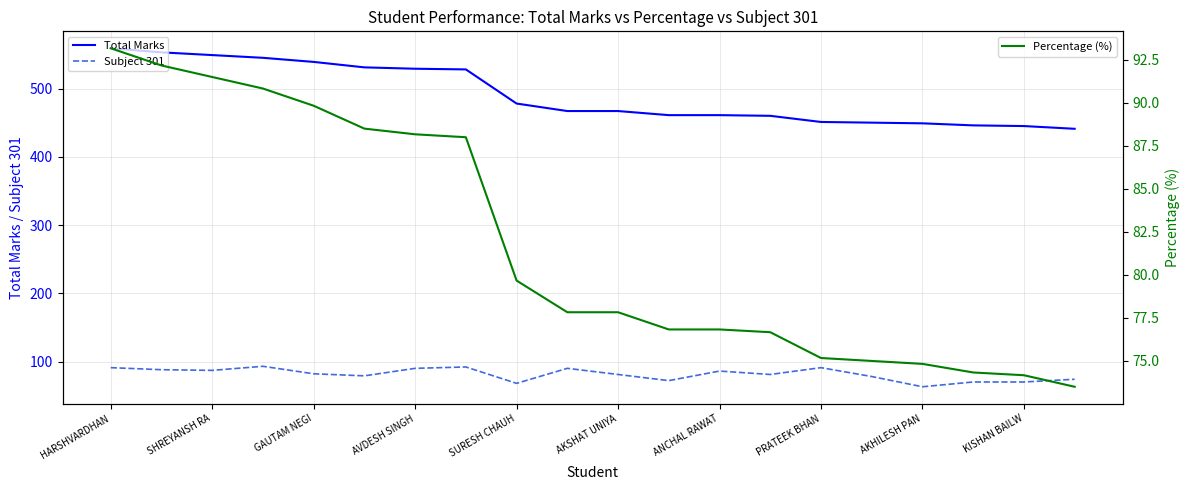

True or false: Percentage (%) and Subject 301 intersect in this chart.

True